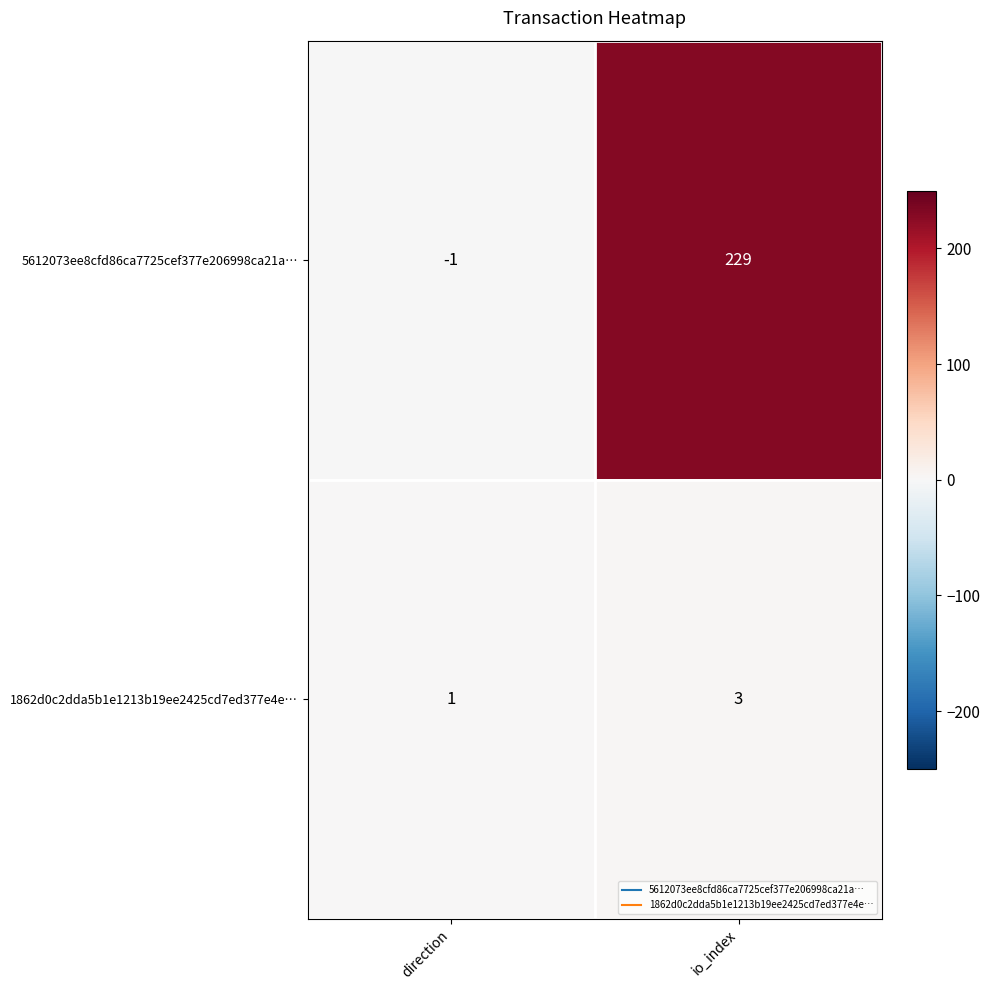

The 5612073ee8cfd86ca7725cef377e206998ca21a… series shows 229 at io_index. True or false?

True